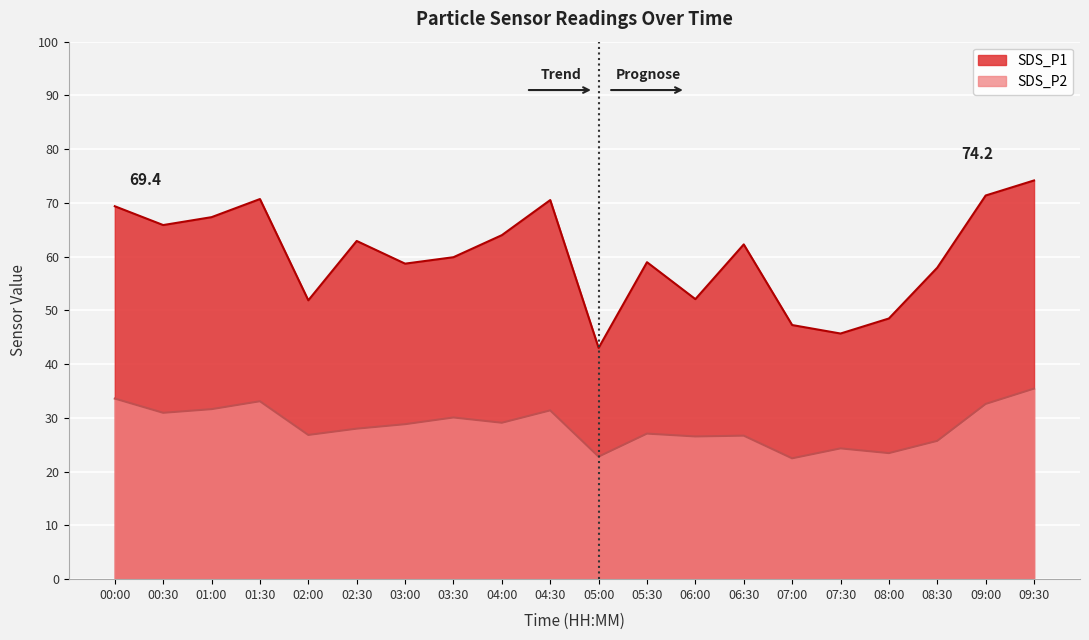

What position from the left is 00:00?

1